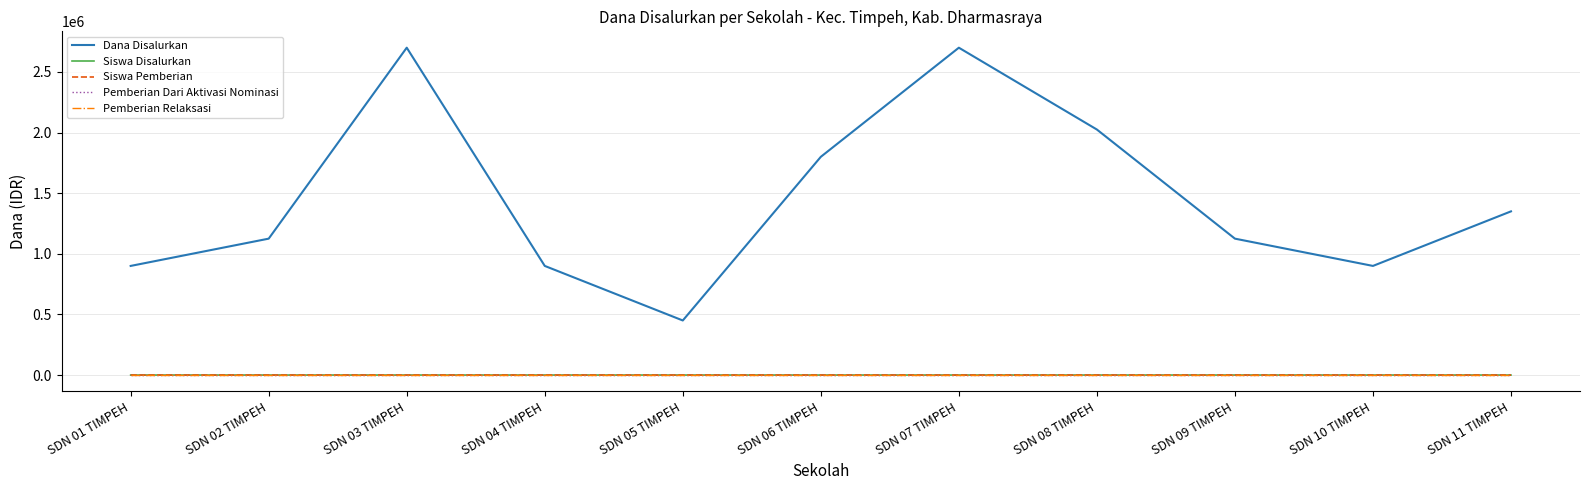

What is the label of the 3rd point from the right?

SDN 09 TIMPEH